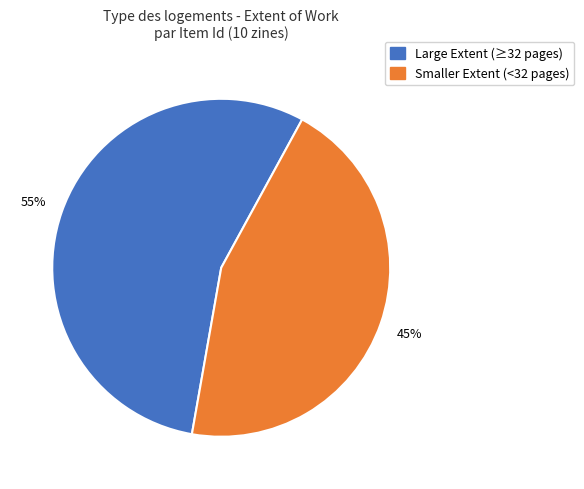

Is there a majority slice in this chart?

Yes